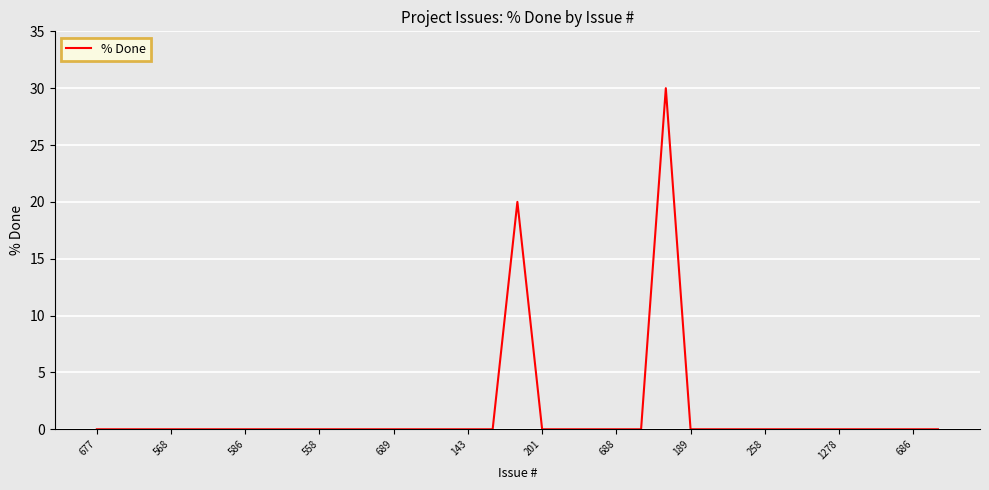

Reading left to right, what are all the values shown in this chart?

0	0	0	0	0	0	0	0	0	0	0	0	0	0	0	0	0	20	0	0	0	0	0	30	0	0	0	0	0	0	0	0	0	0	0